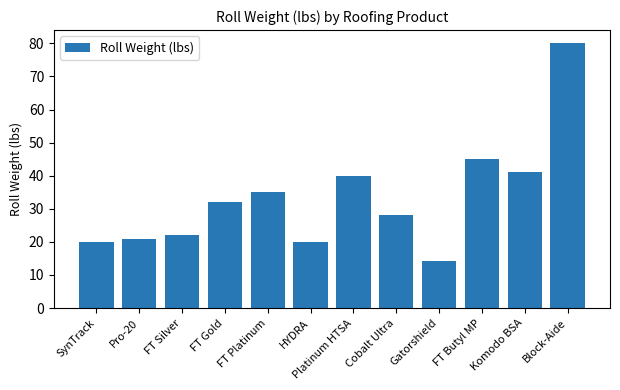

The chart shows a value of 41.0 at Komodo BSA. True or false?

True